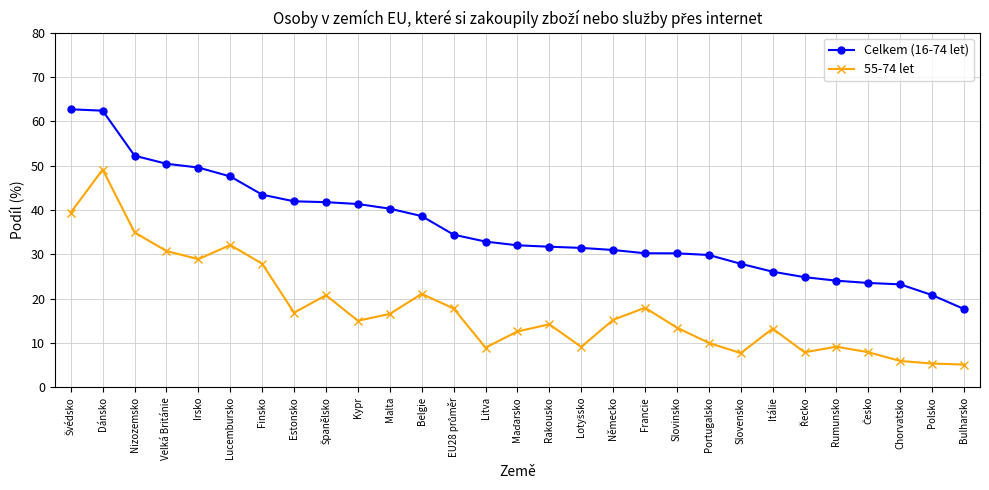

What is the highest value of the 55-74 let series?

49.1